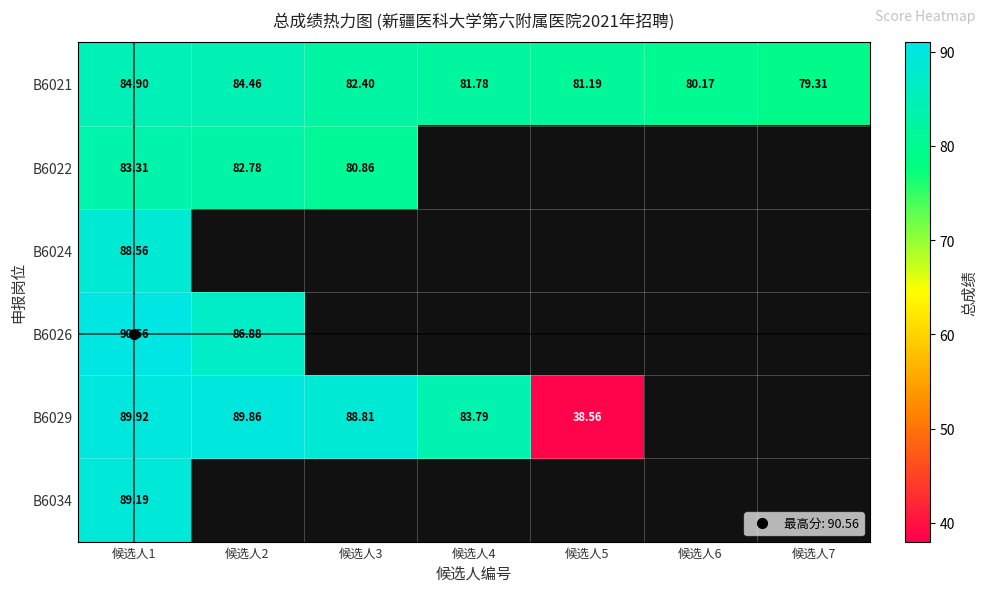

Which series has the largest total across all categories?

B6021